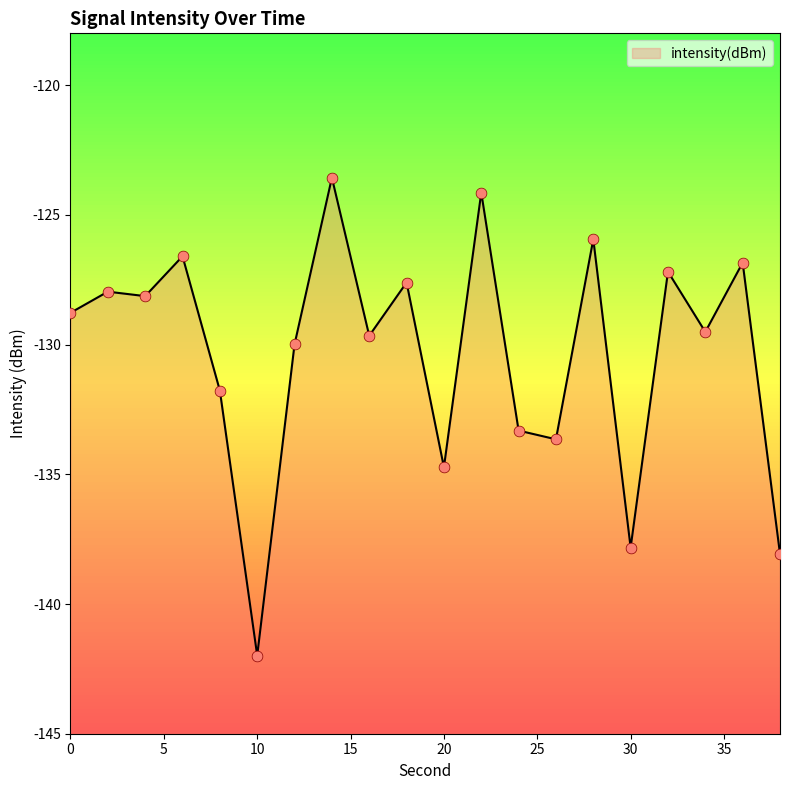

Between 4 and 10, which is larger?

4